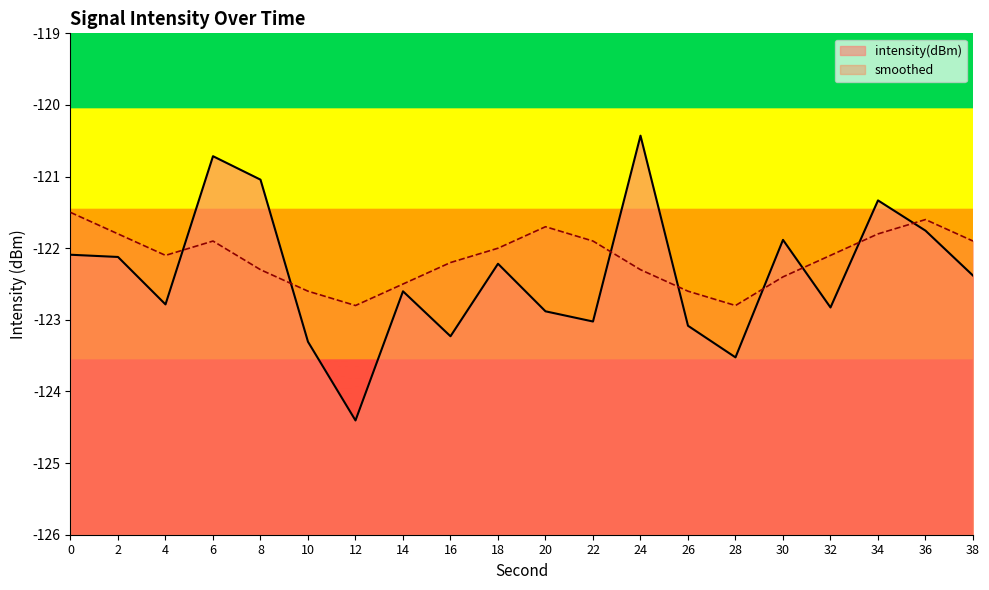

What is the value of the smoothed point at the 6th from the left?

-122.6